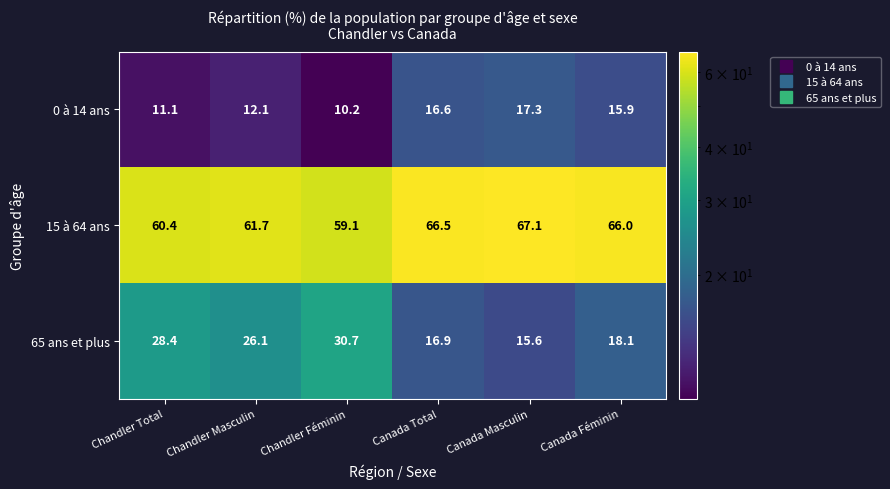

How many values in the 0 à 14 ans series are below 15?

3